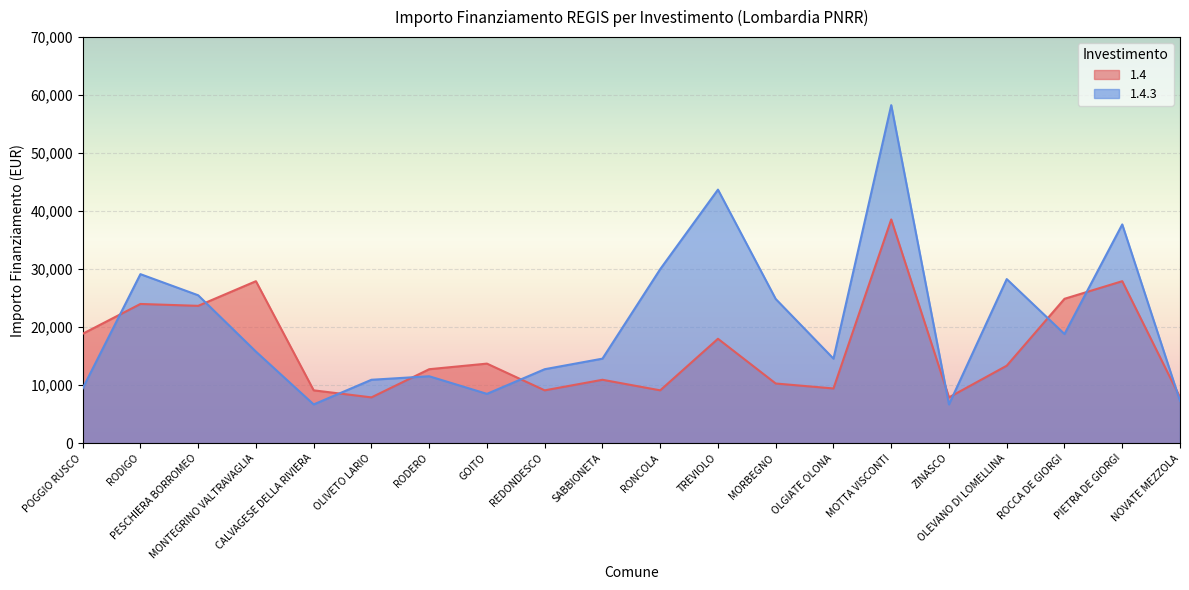

List the labels in order of 1.4 value, largest first.

MOTTA VISCONTI, MONTEGRINO VALTRAVAGLIA, PIETRA DE GIORGI, ROCCA DE GIORGI, RODIGO, PESCHIERA BORROMEO, POGGIO RUSCO, TREVIOLO, GOITO, OLEVANO DI LOMELLINA, RODERO, SABBIONETA, MORBEGNO, OLGIATE OLONA, CALVAGESE DELLA RIVIERA, REDONDESCO, RONCOLA, OLIVETO LARIO, ZINASCO, NOVATE MEZZOLA